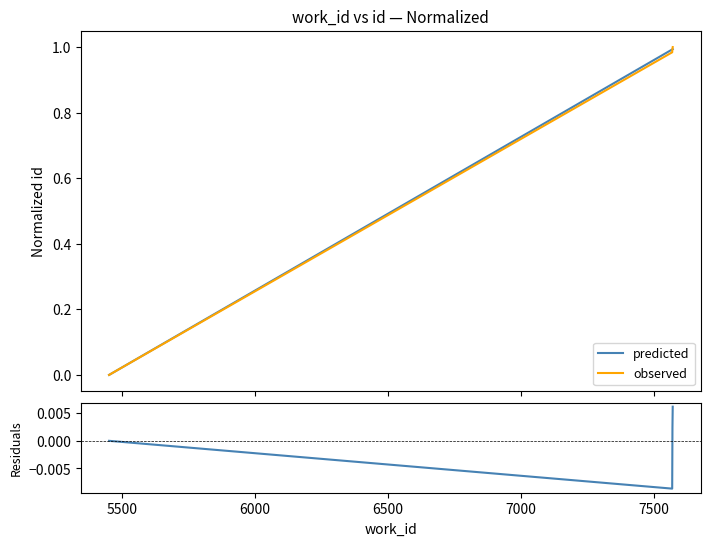

True or false: predicted and observed cross at least once.

True